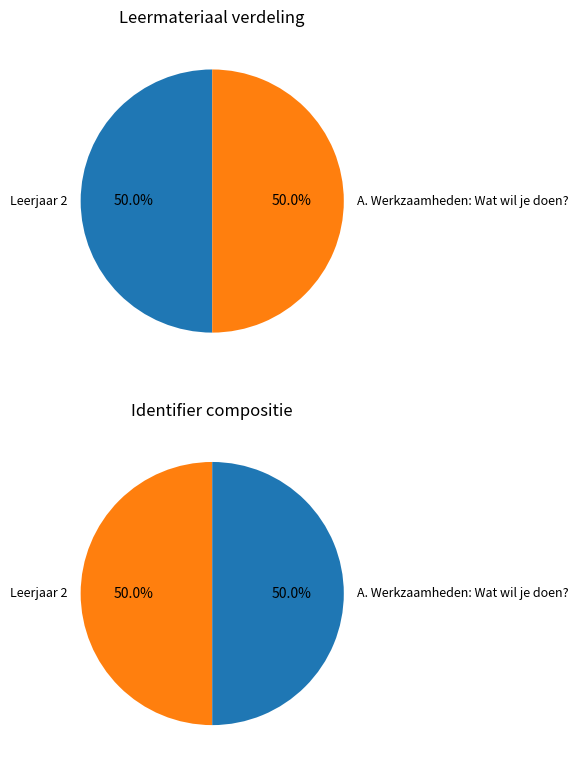

What is the total percentage of Leerjaar 2 and A. Werkzaamheden: Wat wil je doen??

100.0%